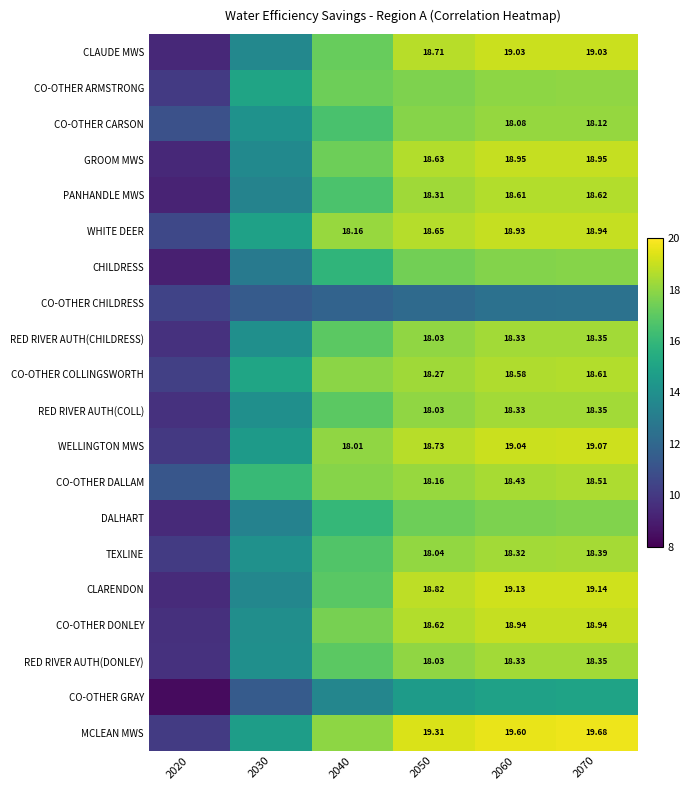

True or false: CLAUDE MWS has a value of 14.8 at 2020.

False